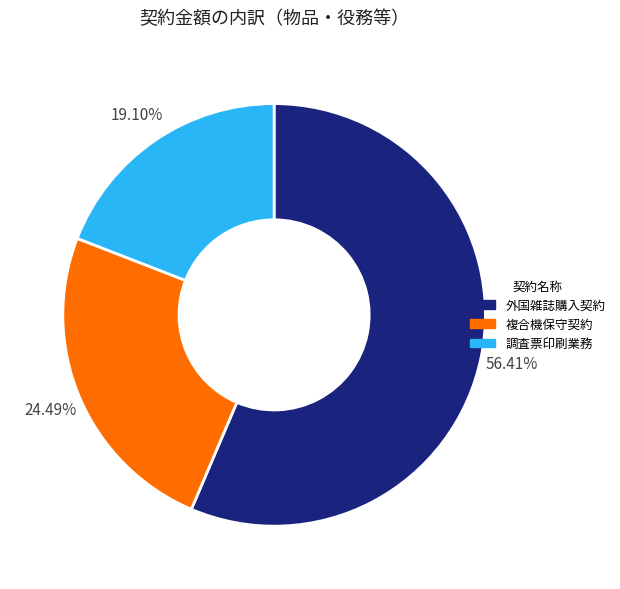

Which slice represents more than half of the pie?

外国雑誌購入契約